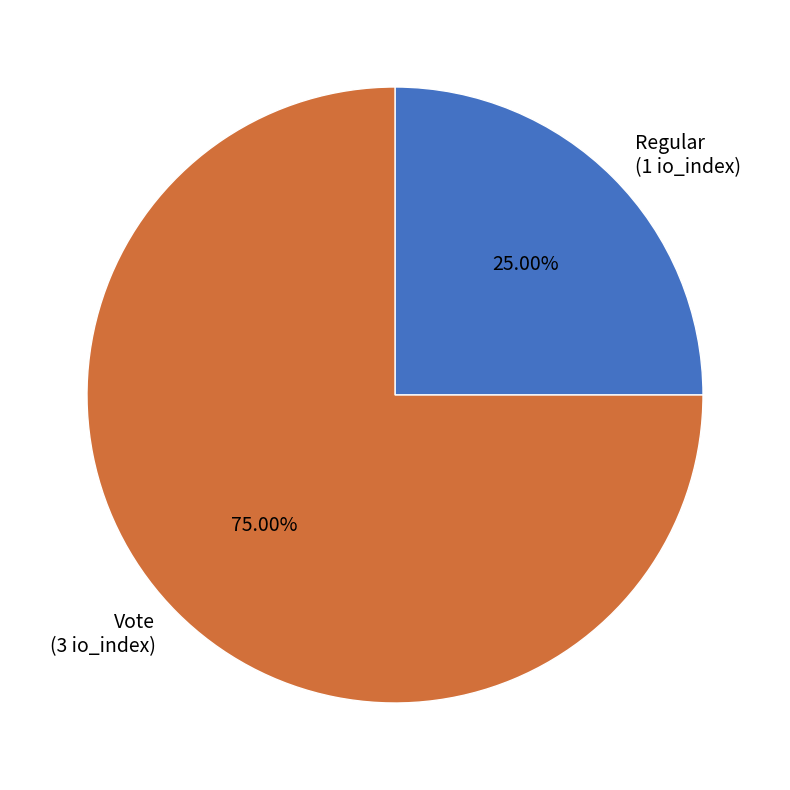

Rank the categories by value from lowest to highest.

Regular, Vote